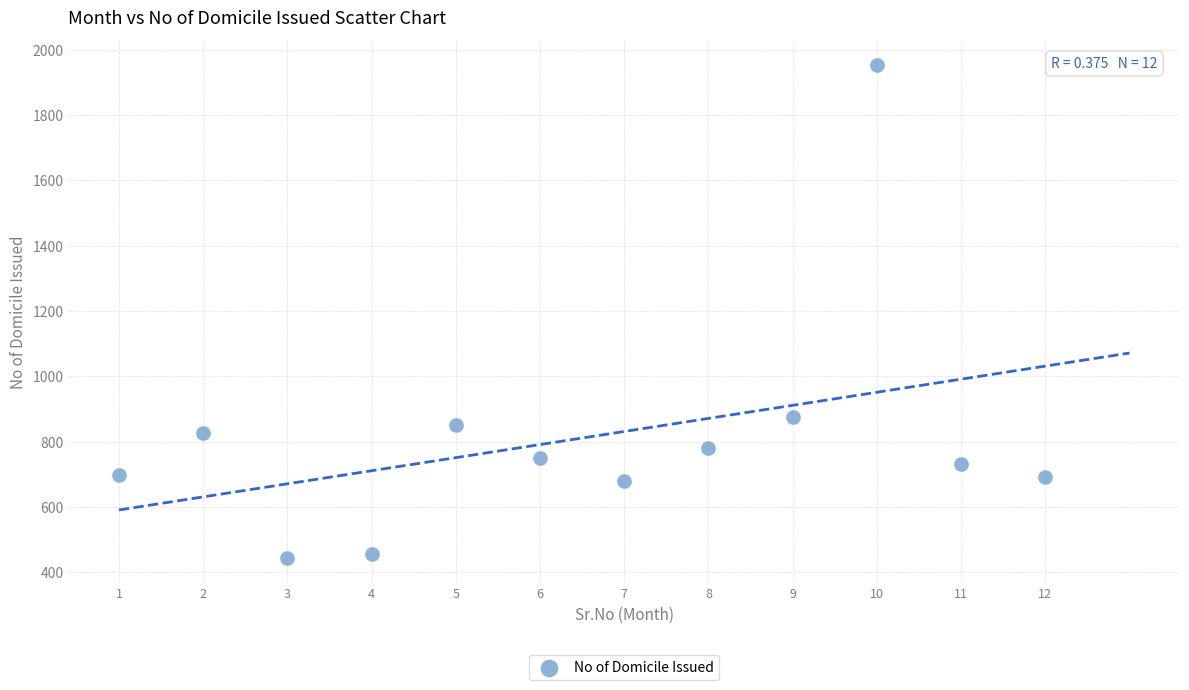

What is the average Y value?

811